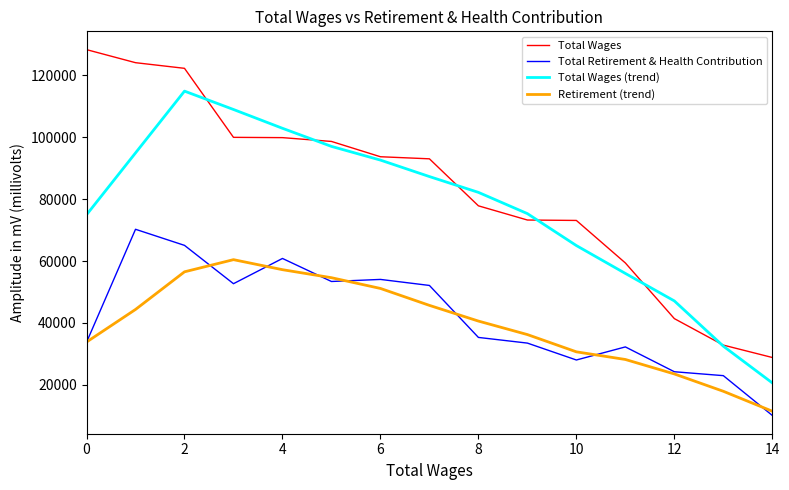

True or false: Total Wages (trend) and Retirement (trend) intersect in this chart.

False